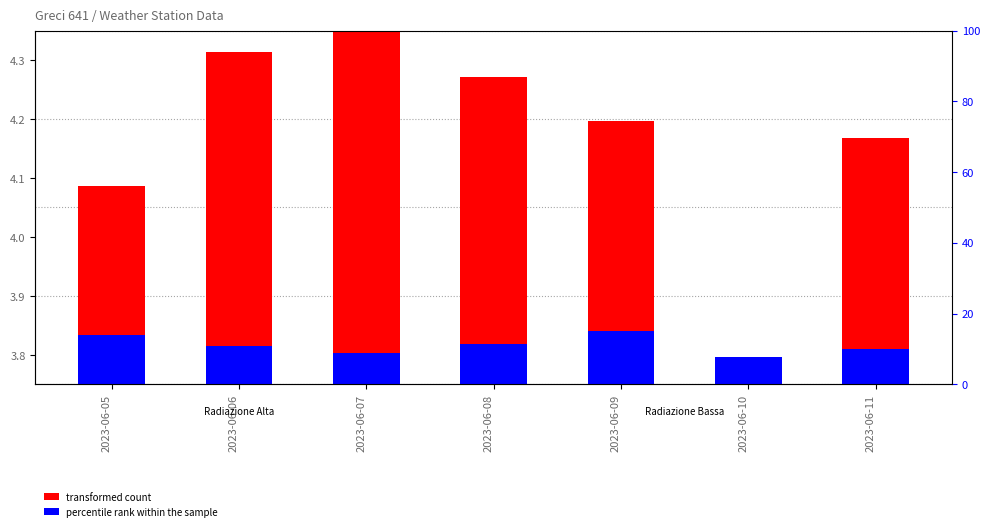

Which series has the largest total across all categories?

transformed count